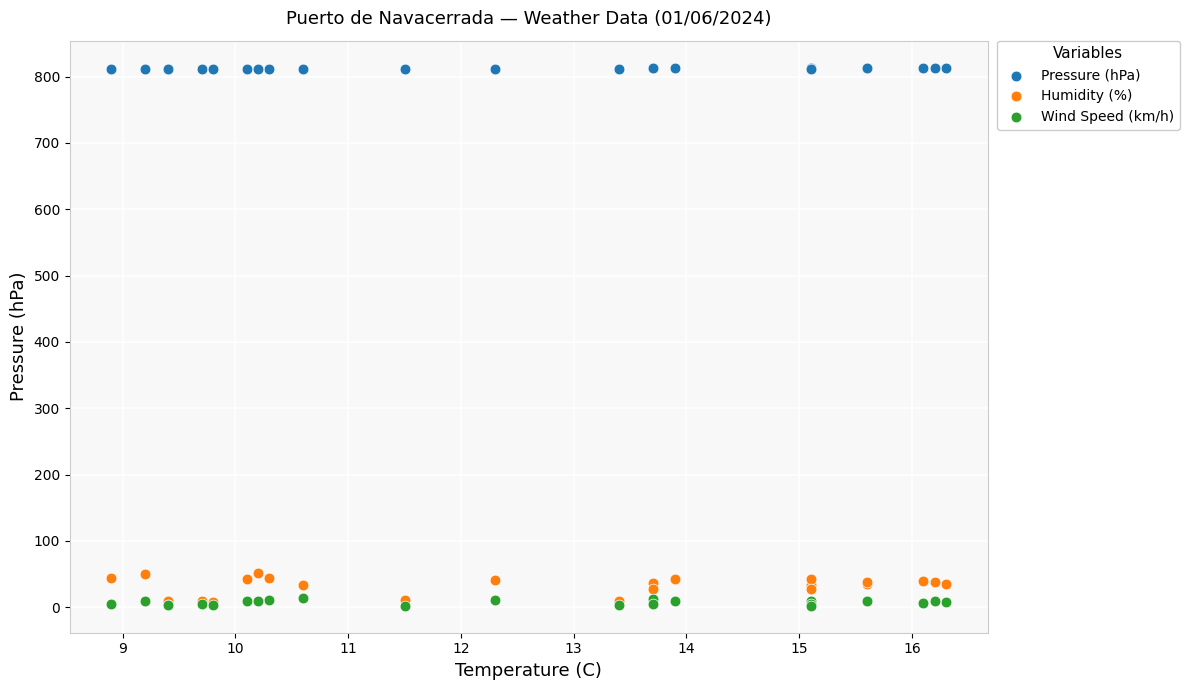

Which series has the widest spread of Y values?

Humidity (%)